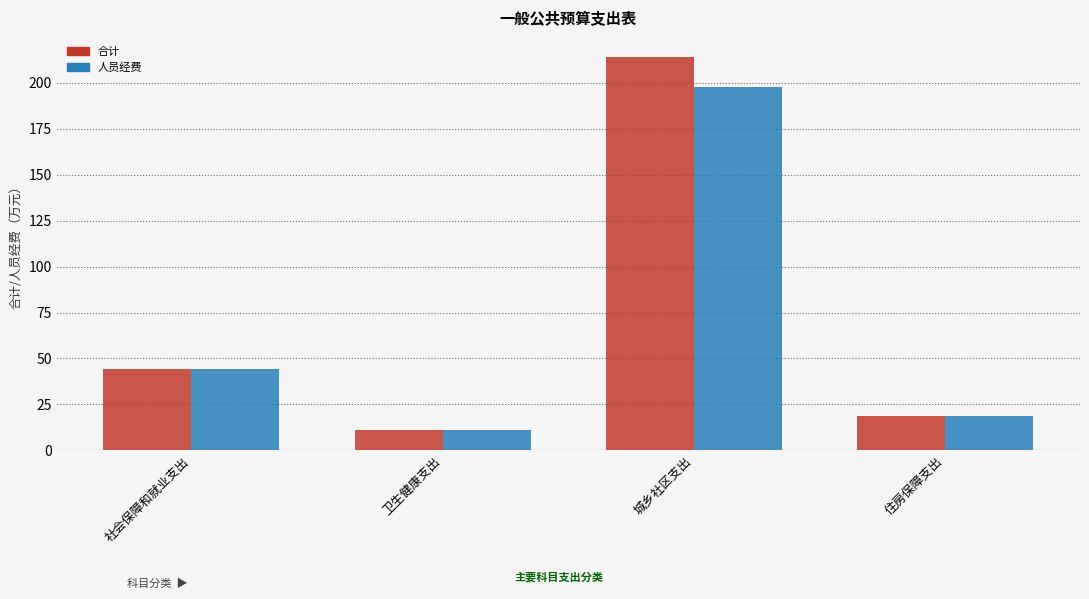

At how many categories does at least one series exceed 123?

1